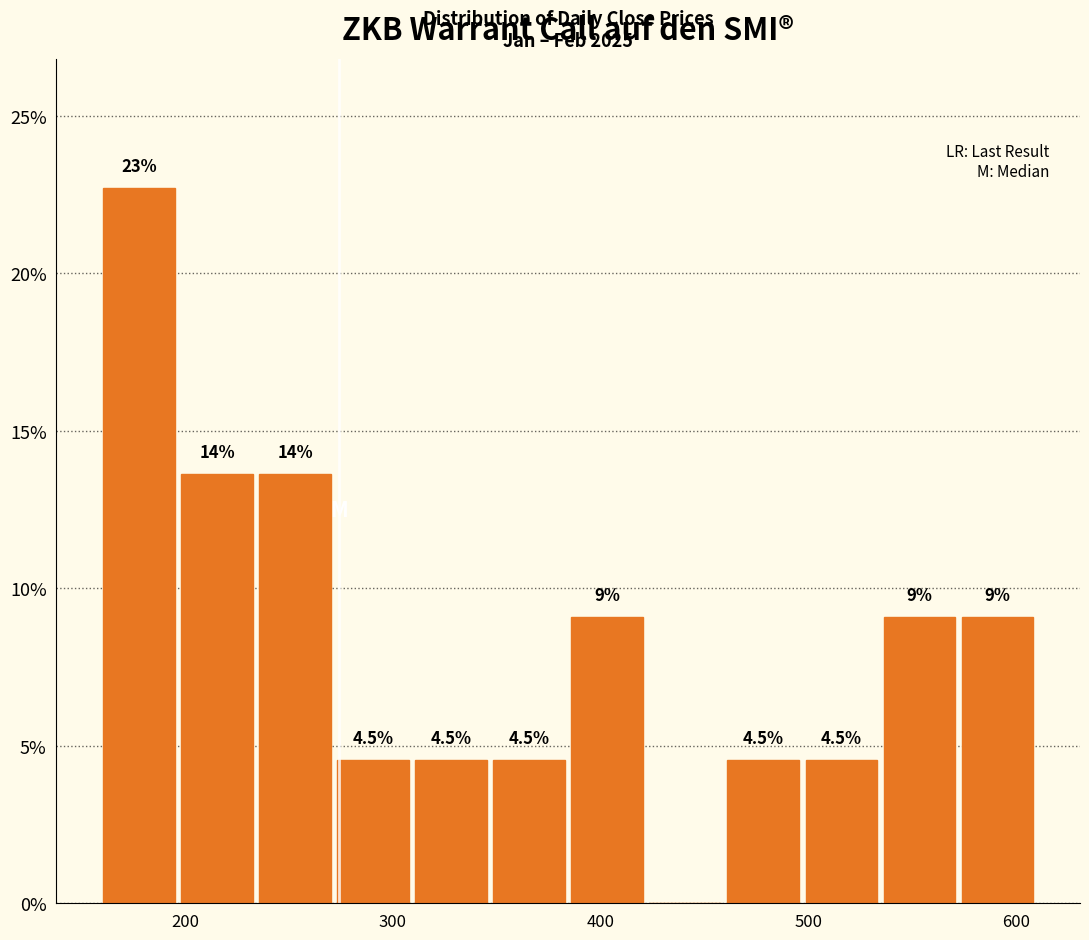

Read against the x-axis, roughly where is the centre of the tallest bar?

180